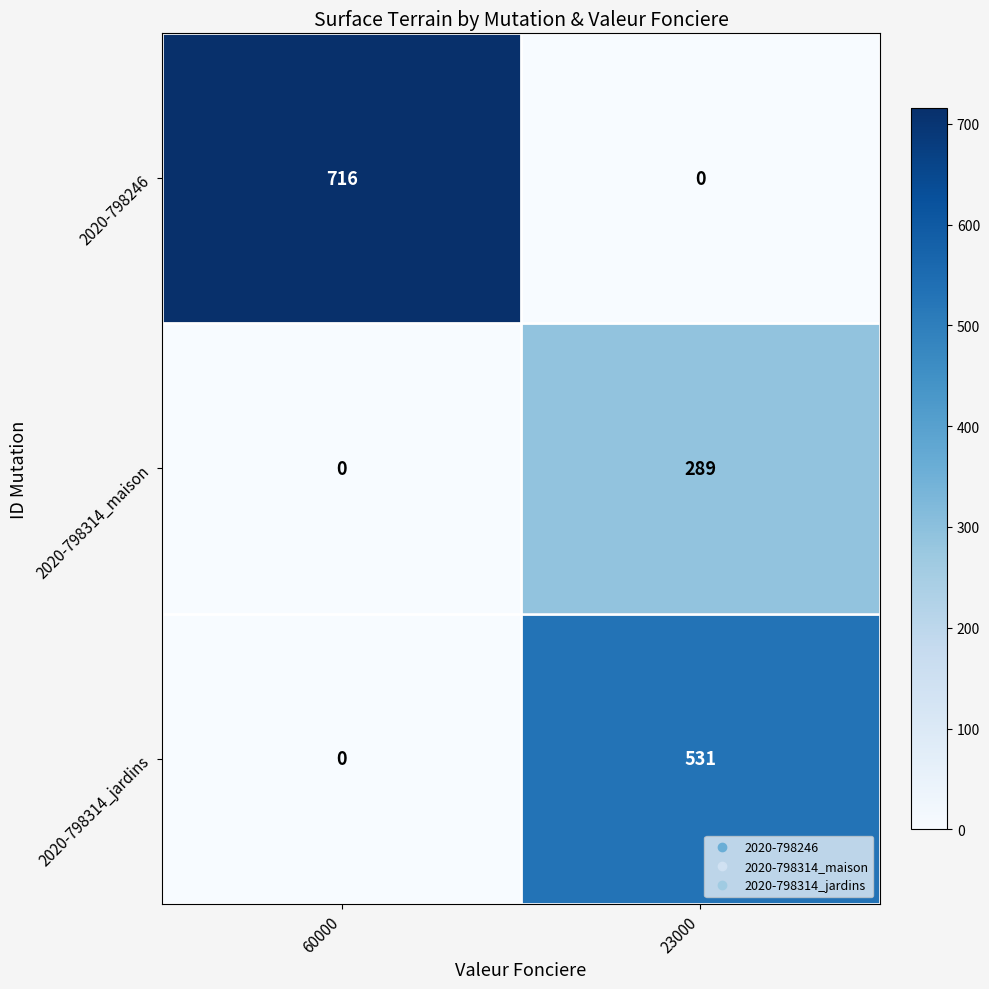

What is the average value of the 2020-798314_jardins series?

266